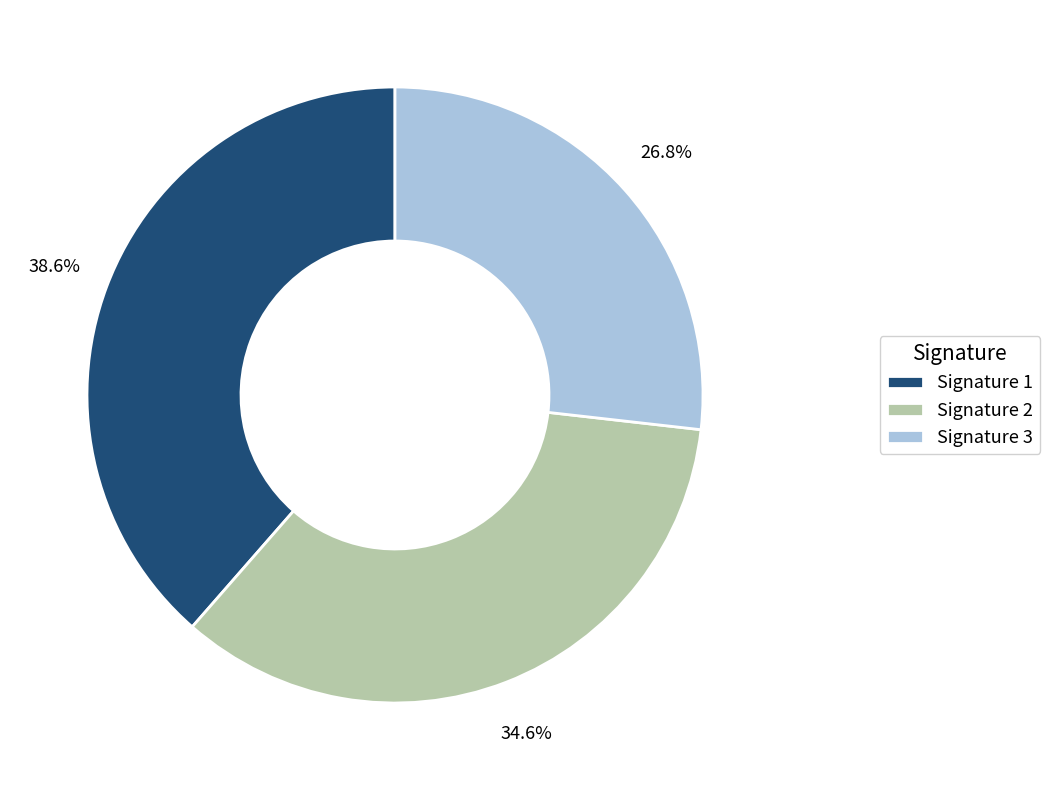

Which category has the biggest portion of the pie?

Signature 1